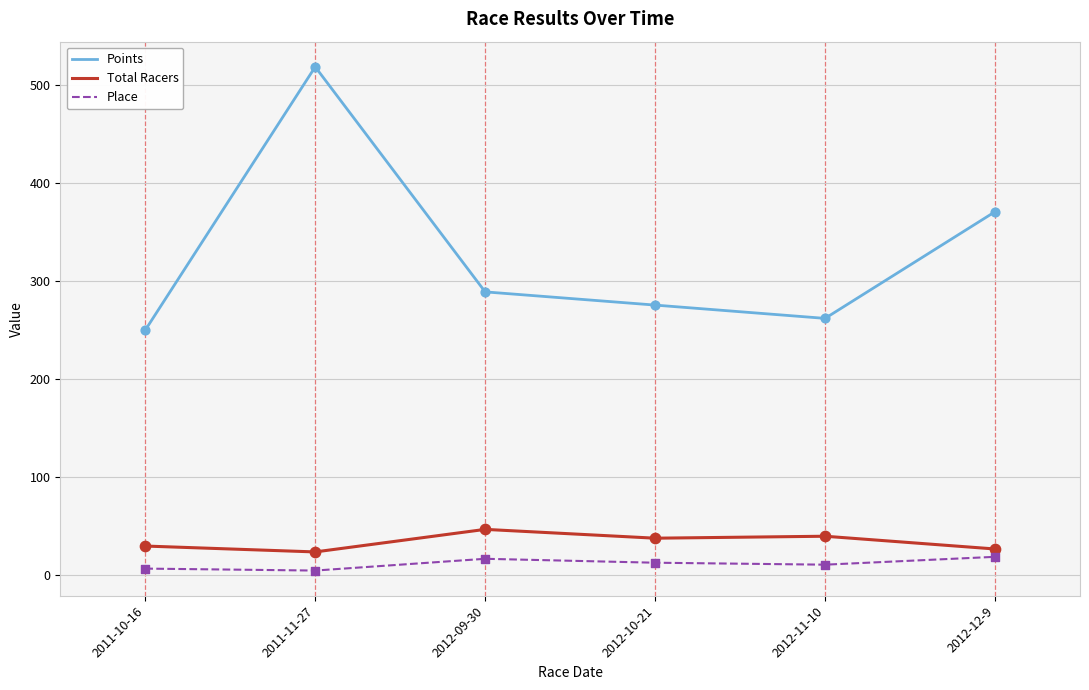

Which series has the largest range (max minus min)?

Points